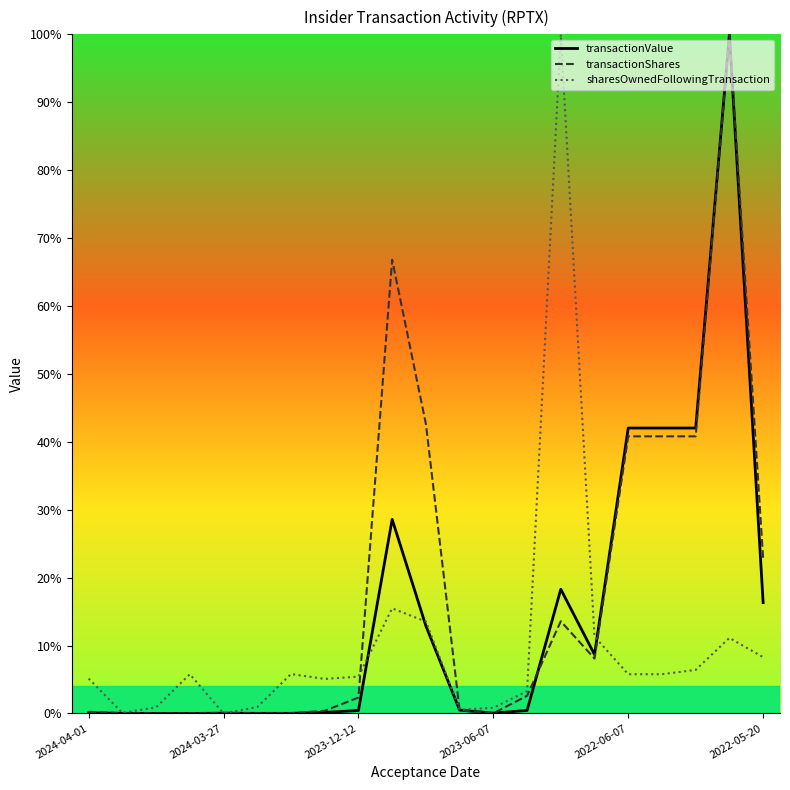

What is the greatest value displayed?

100.0